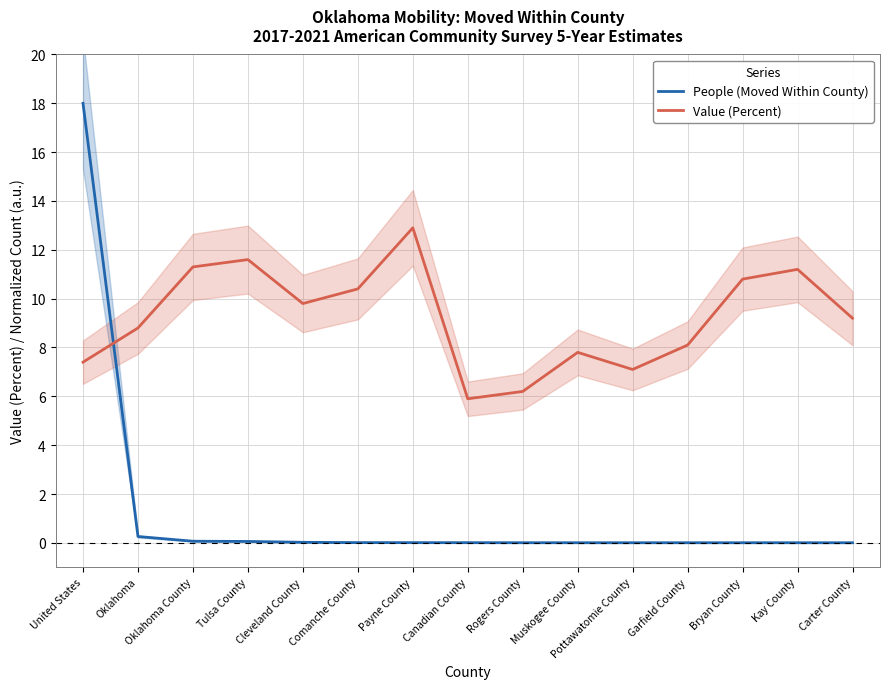

Where does the Value (Percent) series first go above 9?

Oklahoma County